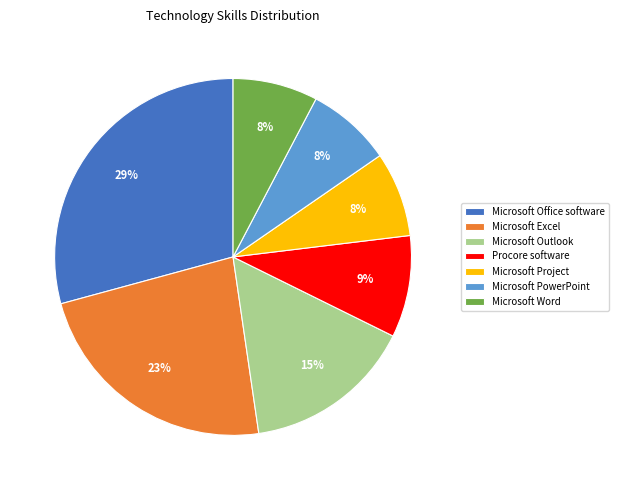

Is the sum of Microsoft PowerPoint and Microsoft Word greater than half?

No